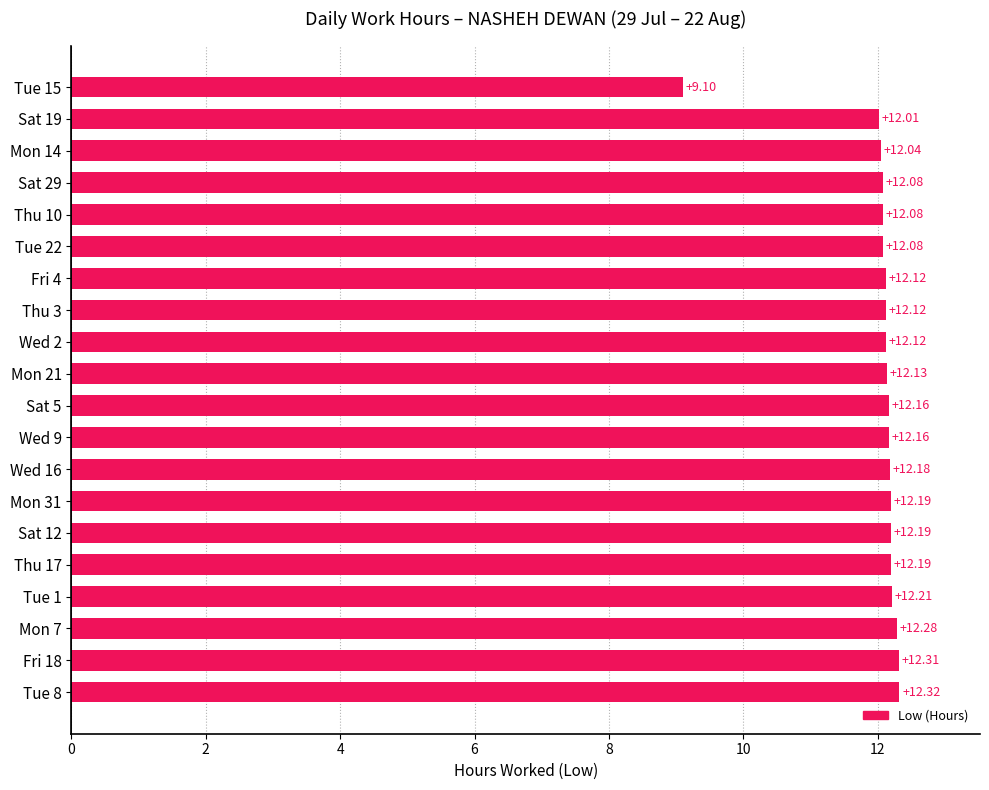

How many values are below 12?

1